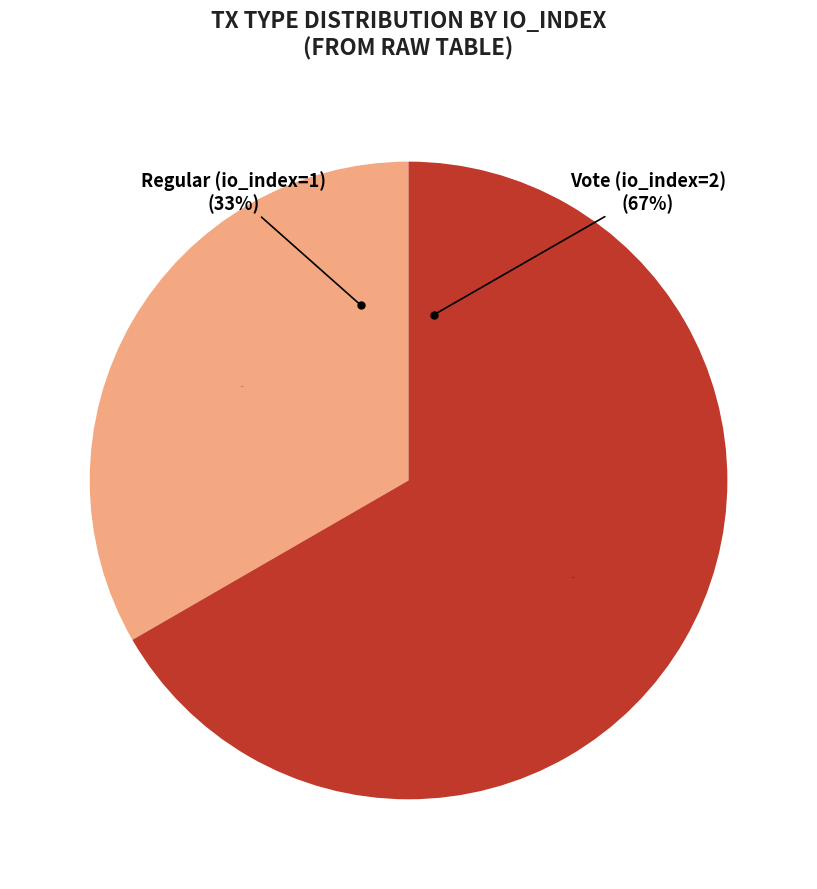

Does Regular (io_index=1) represent more than half of the total?

No